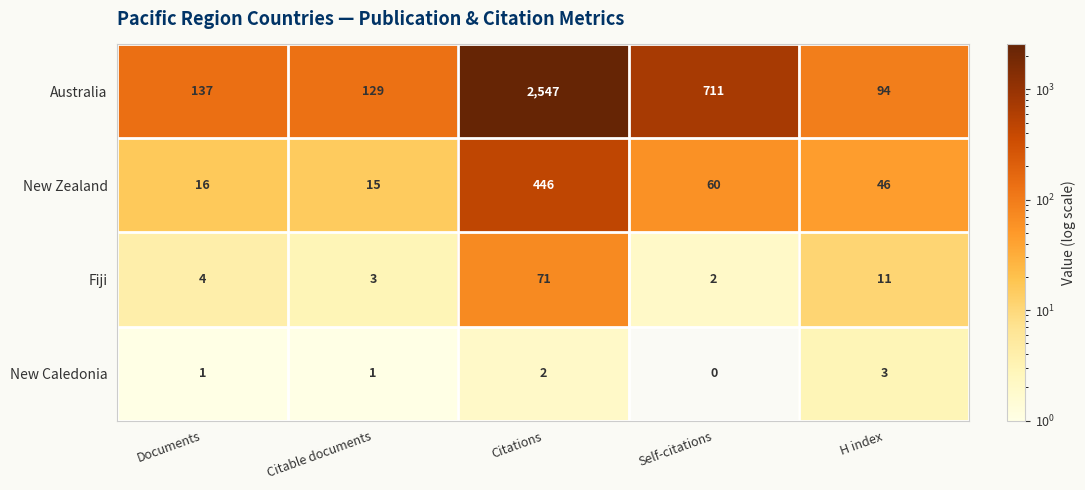

Which series changed the most between Citable documents and H index?

Australia